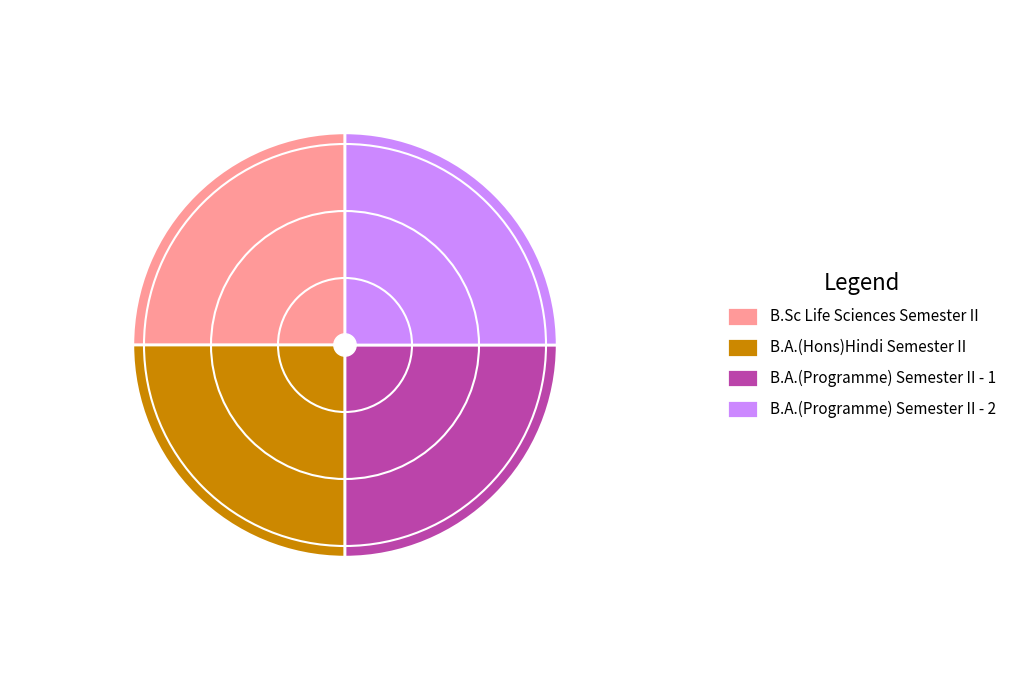

Which category has the biggest portion of the pie?

B.Sc Life Sciences Semester II